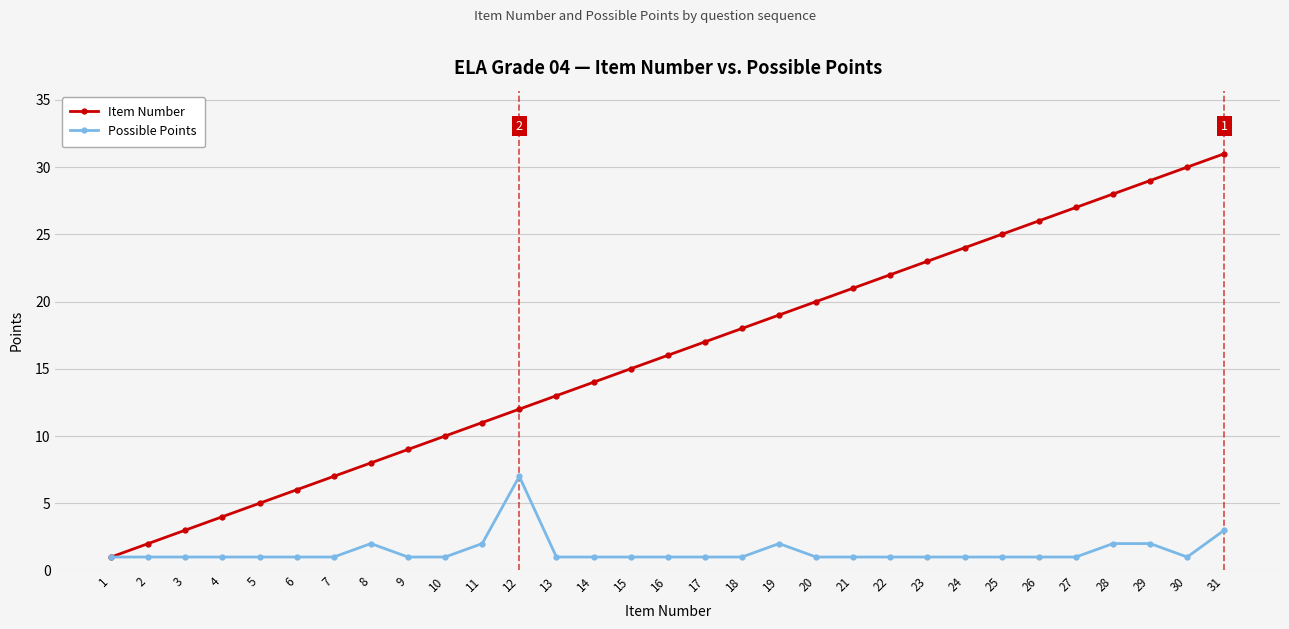

What is the value of the Item Number point at the 5th from the left?

5